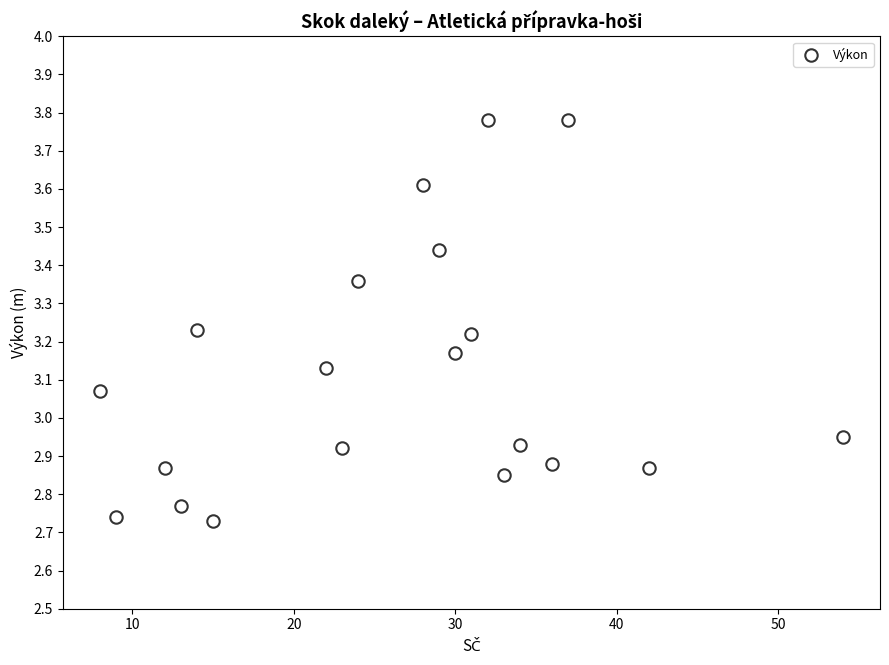

How many points are shown in the scatter plot?

20